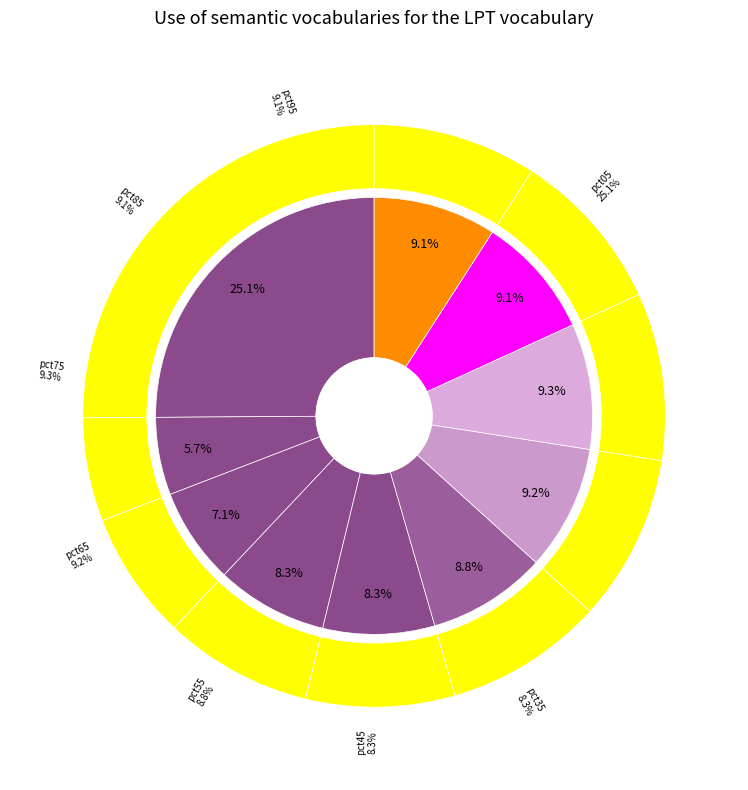

How many segments does this pie chart have?

10